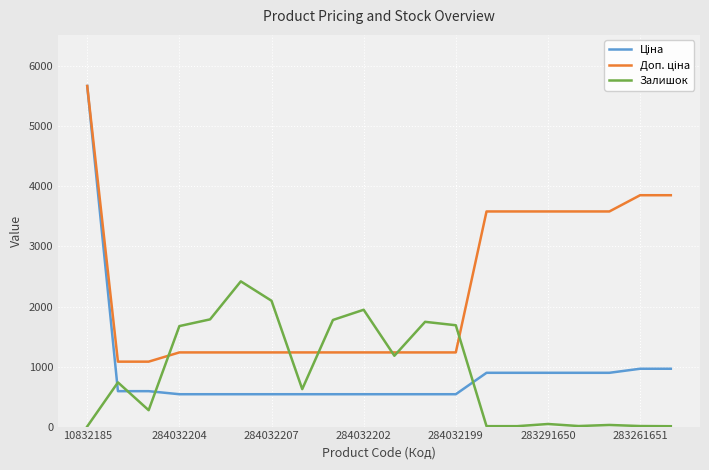

What is the maximum value shown in the chart?

5673.8